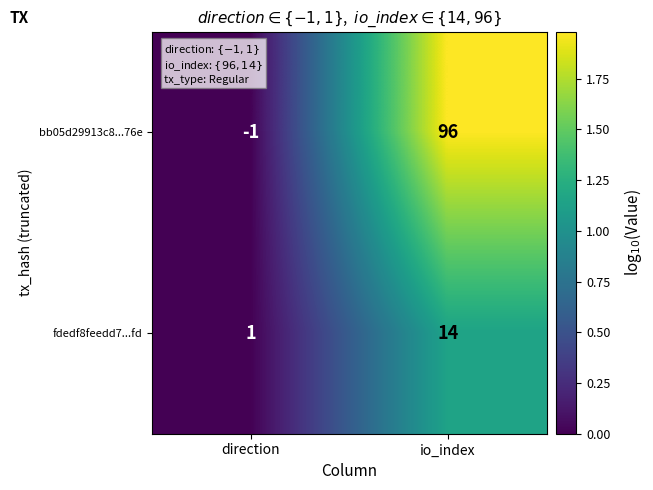

What is the difference between the bb05d29913c8...76e values at io_index and direction?

97